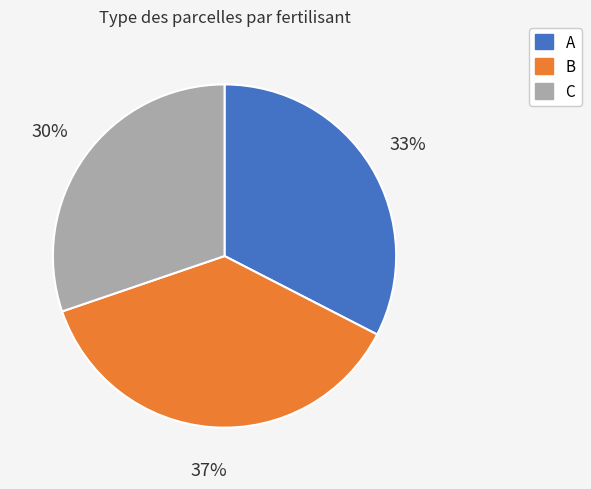

True or false: B accounts for 45% of the total.

False